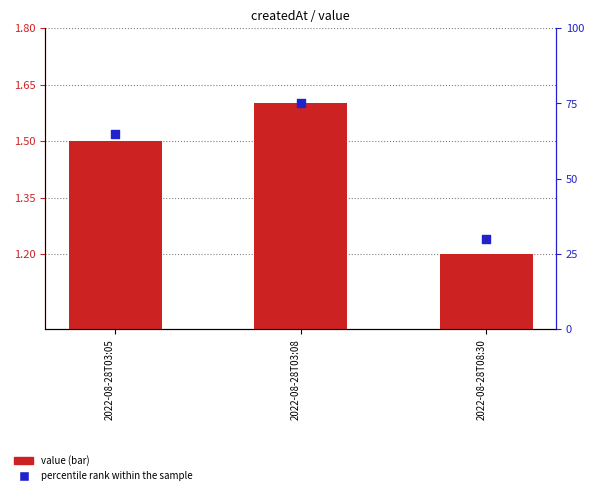

Which series has the widest spread of Y values?

percentile rank within the sample